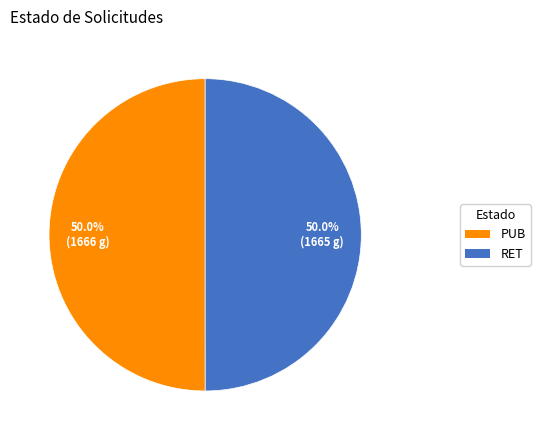

What is the total percentage of PUB and RET?

100.0%